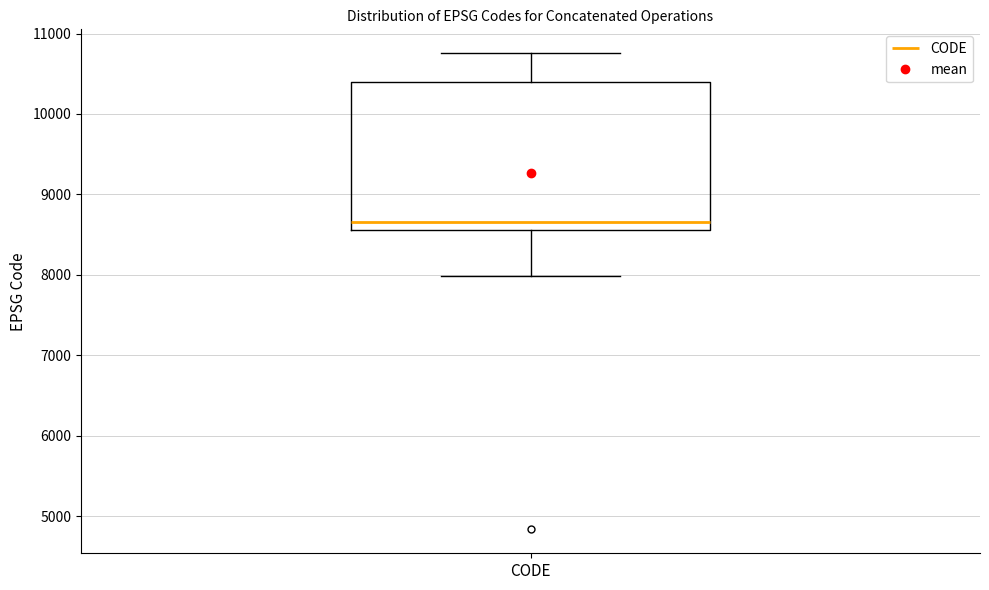

Read this box plot against the y-axis: the position of the median line, the range covered by the box, and the ends of both whiskers. The values are not printed on the chart, so give them approximately, as read against the axis.

median 8700, box 8600 to 10400, whiskers 8000 to 10800